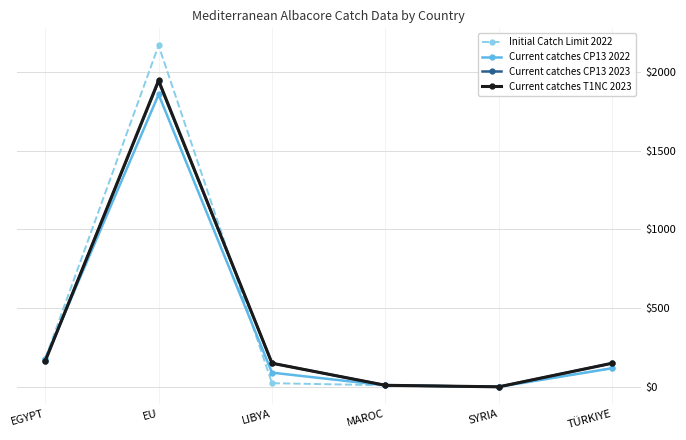

What is the difference between the second highest and minimum values in the Current catches CP13 2022 series?

177.0